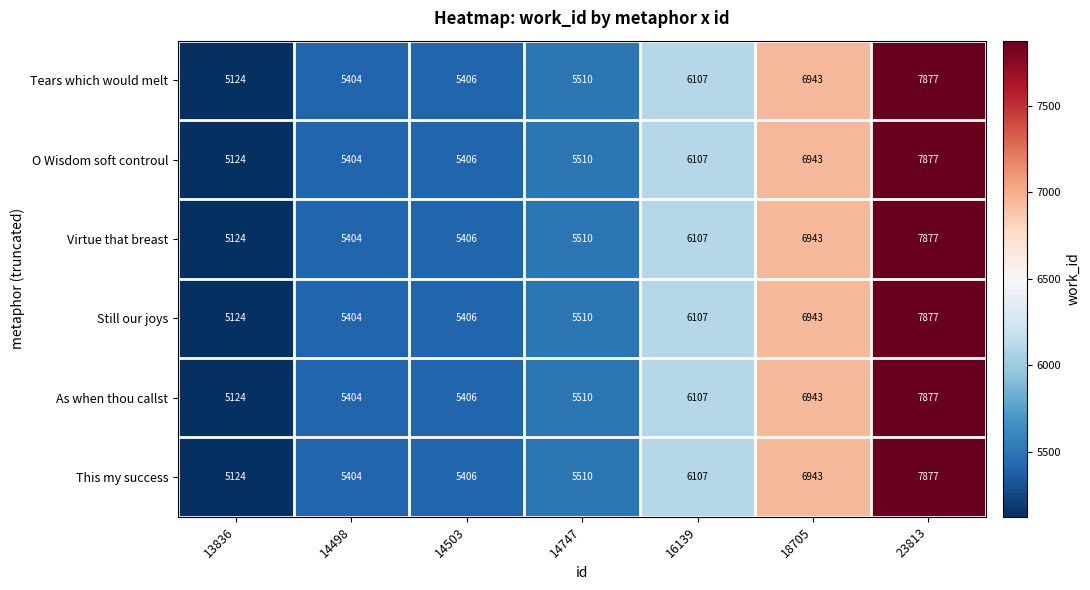

At which label is This my success closest to 6500?

16139